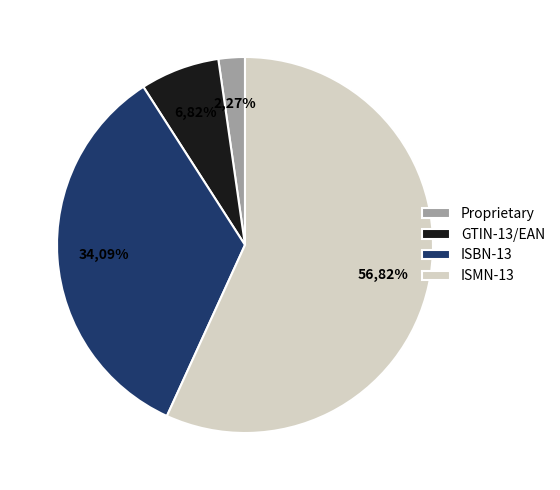

Does any single category account for the majority?

Yes